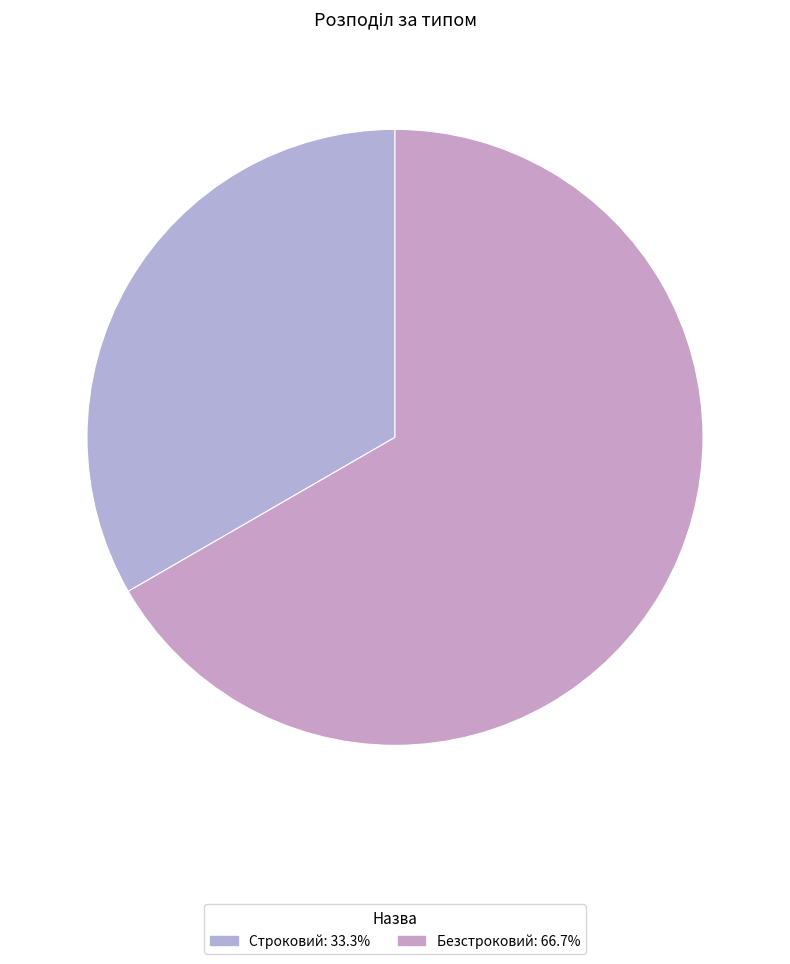

How many segments does this pie chart have?

2